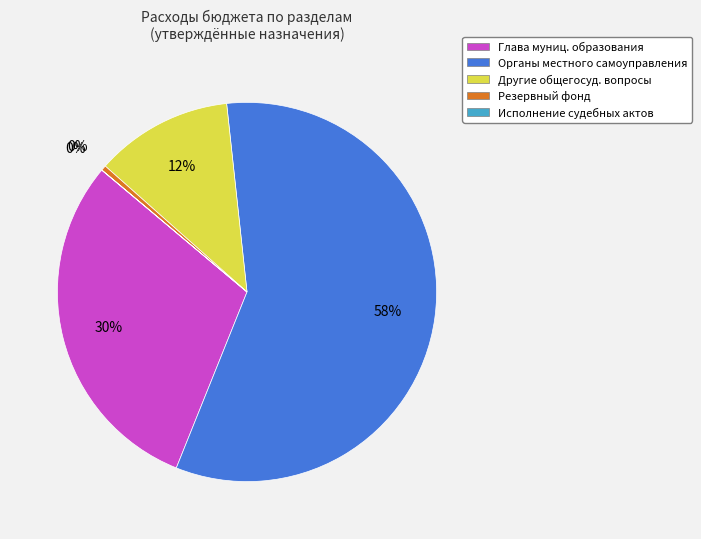

Is the sum of Резервный фонд and Другие общегосуд. вопросы greater than half?

No